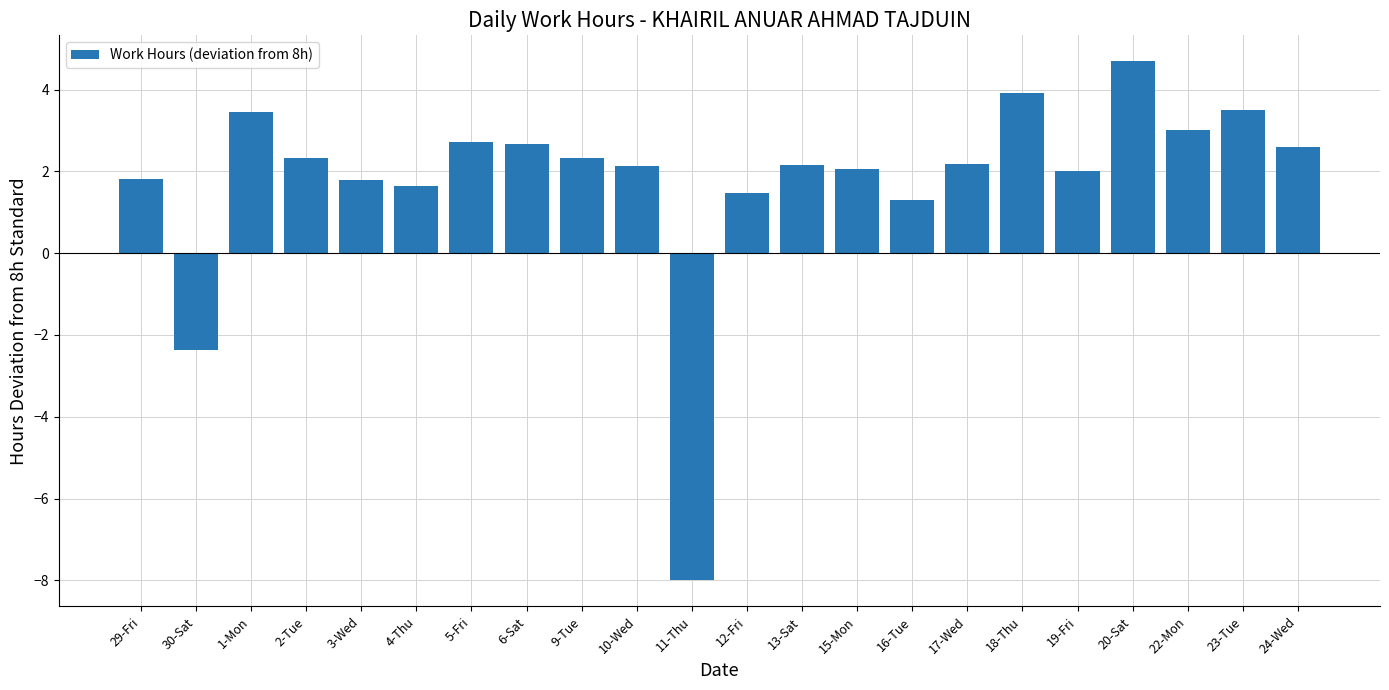

Which category has the highest value across all series?

20-Sat